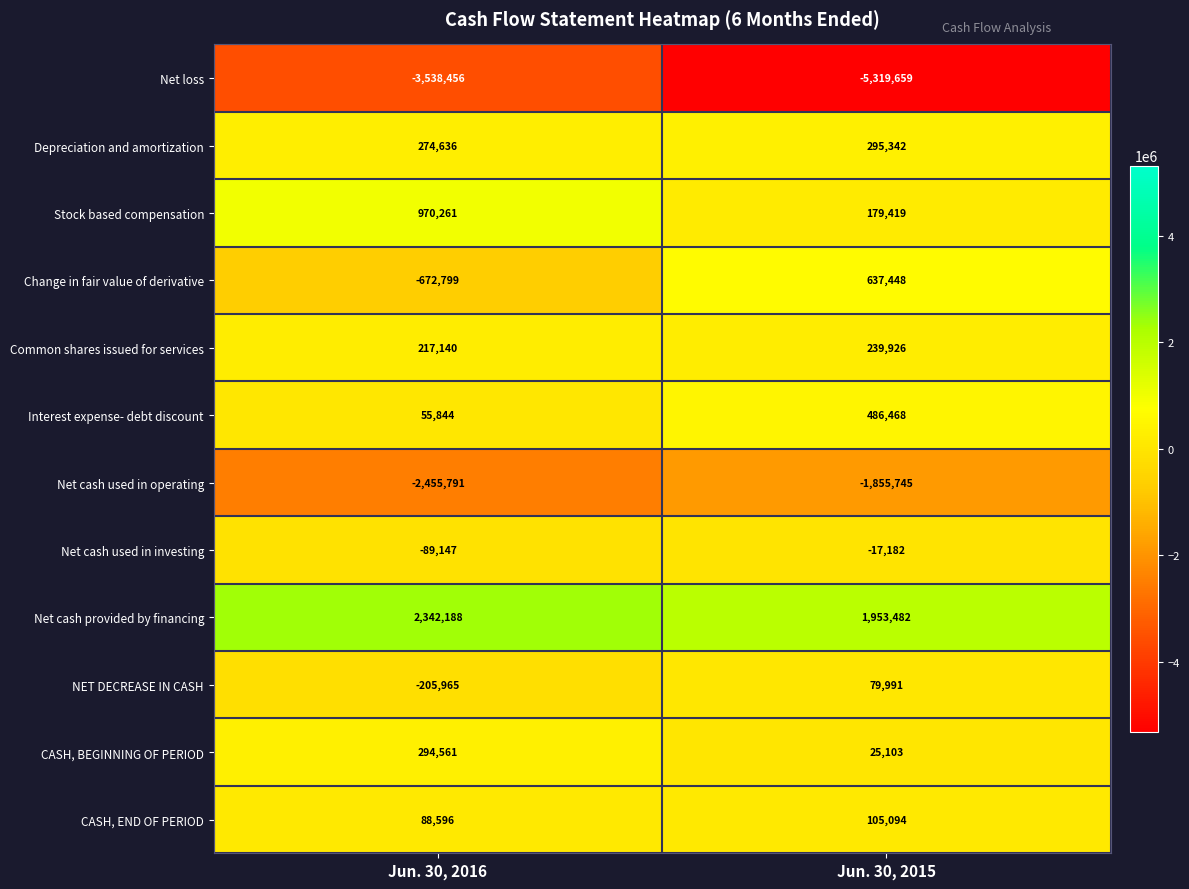

Which category has the highest value across all series?

Jun. 30, 2016